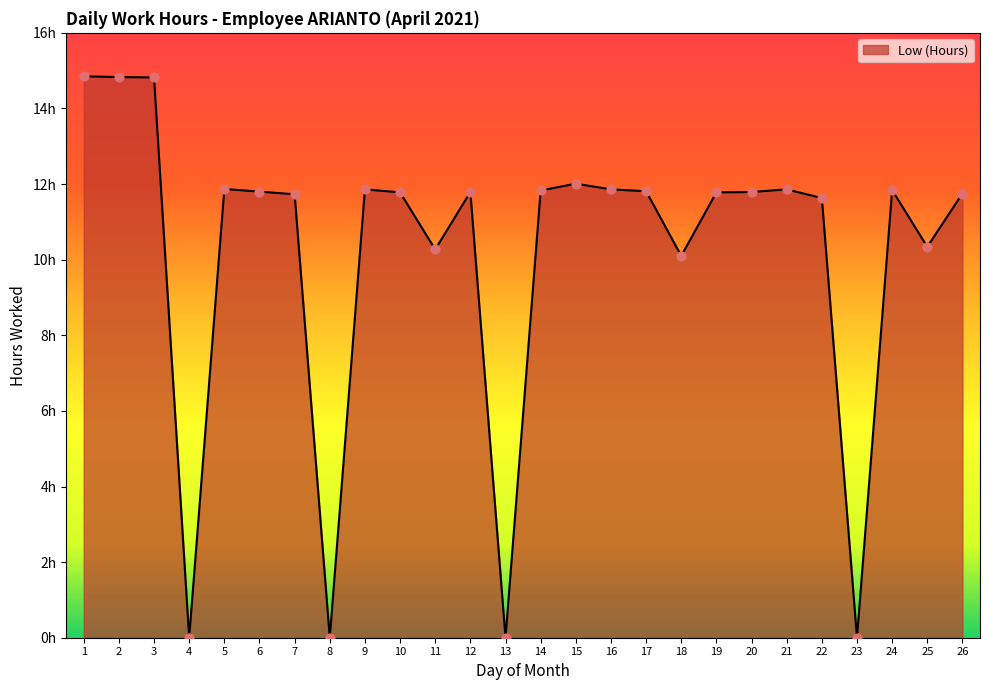

Is this an area chart (filled region under the line)?

Yes